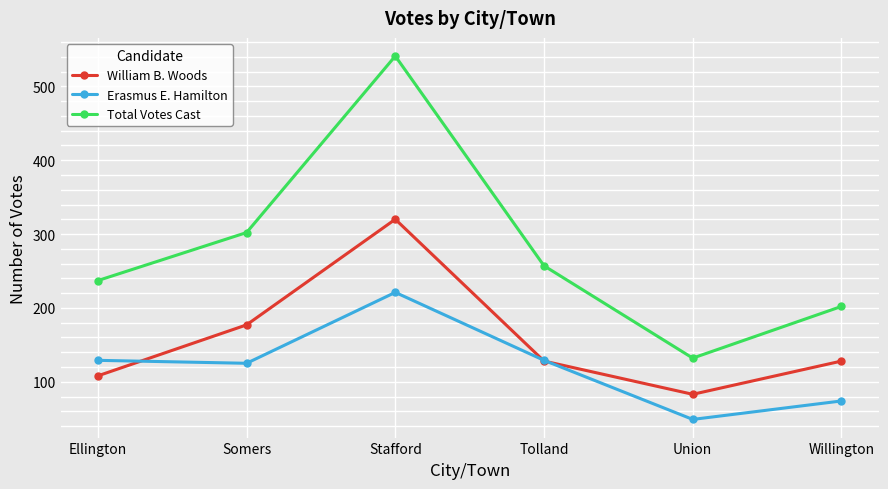

At which category does Total Votes Cast reach its first local peak?

Stafford